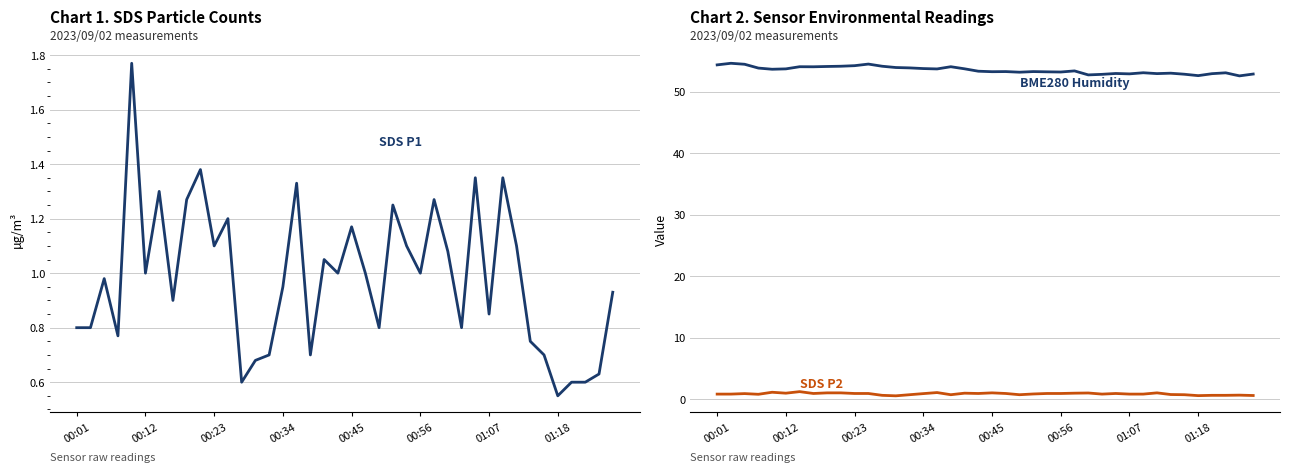

What is the difference between the SDS_P2 values at 20 and 01:07?

0.2